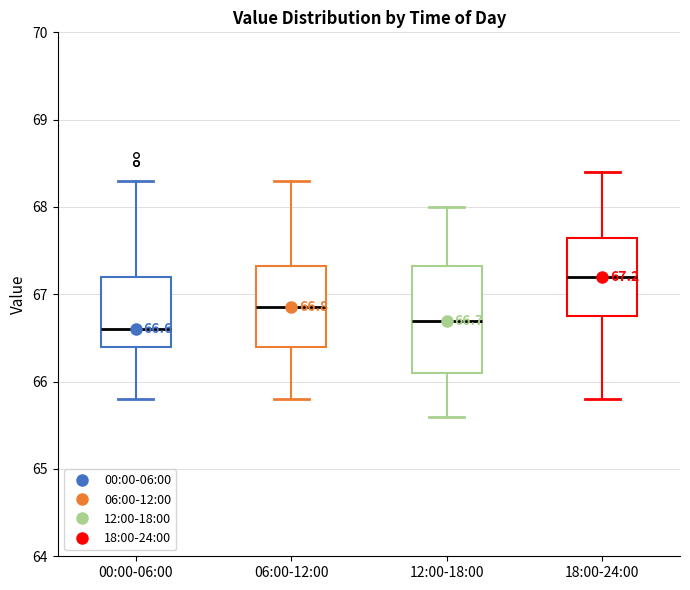

Which box is the tallest, from its lower edge to its upper edge?

12:00-18:00